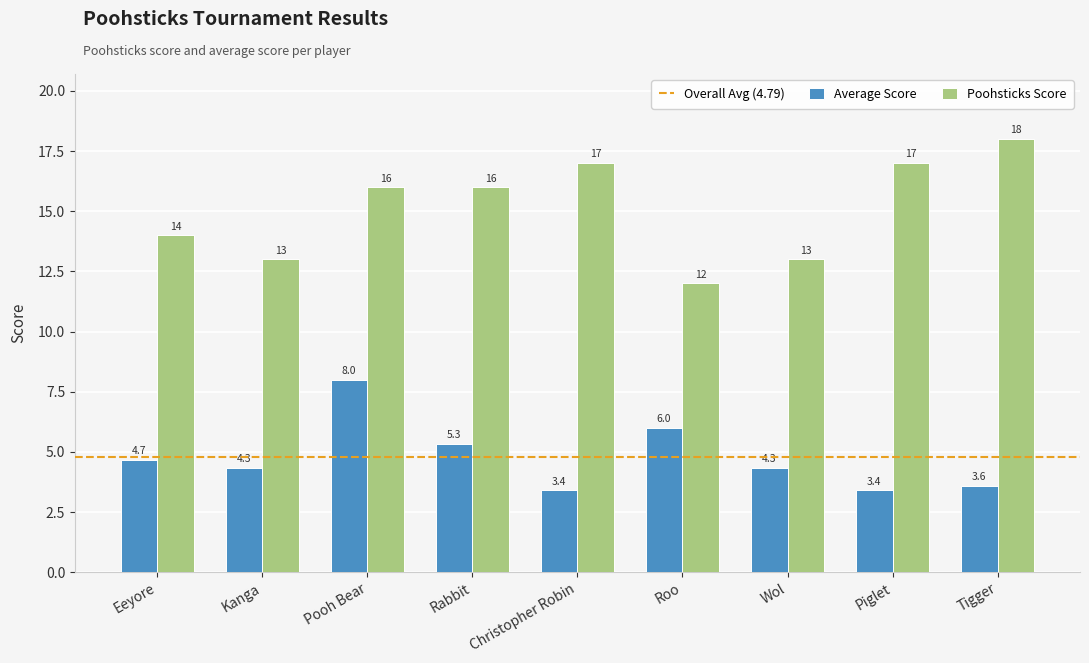

What is the sum of all Poohsticks Score values?

136.0